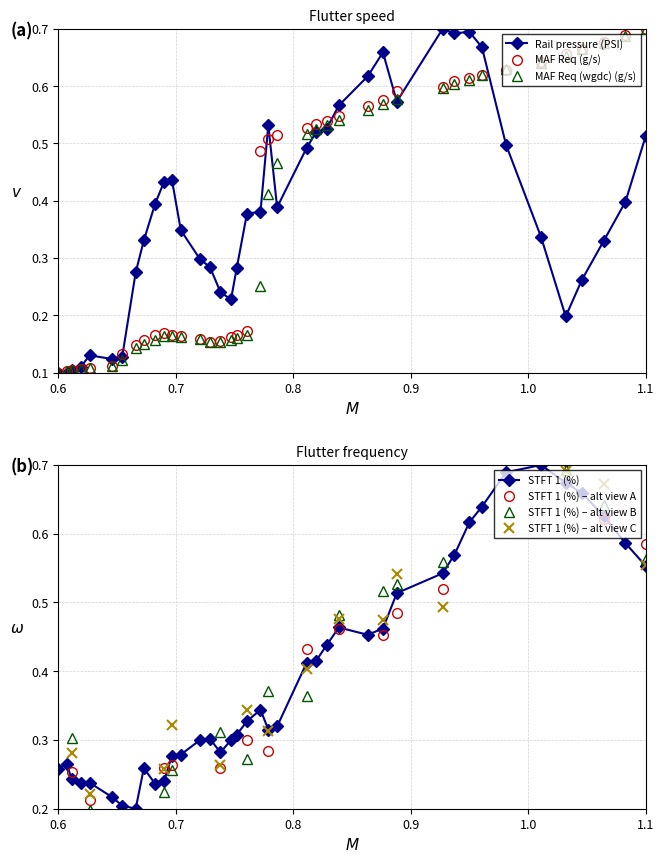

Count the MAF Req (g/s) values in the range 0 to 1.

40